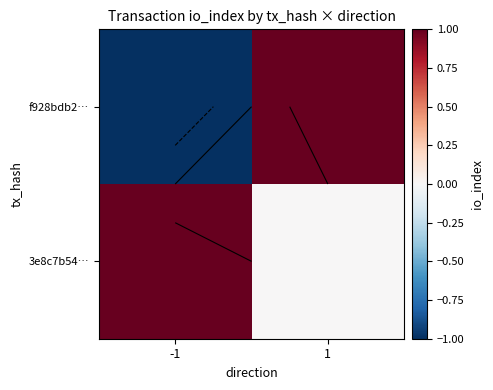

What is the difference between the f928bdb2… values at 1 and -1?

2